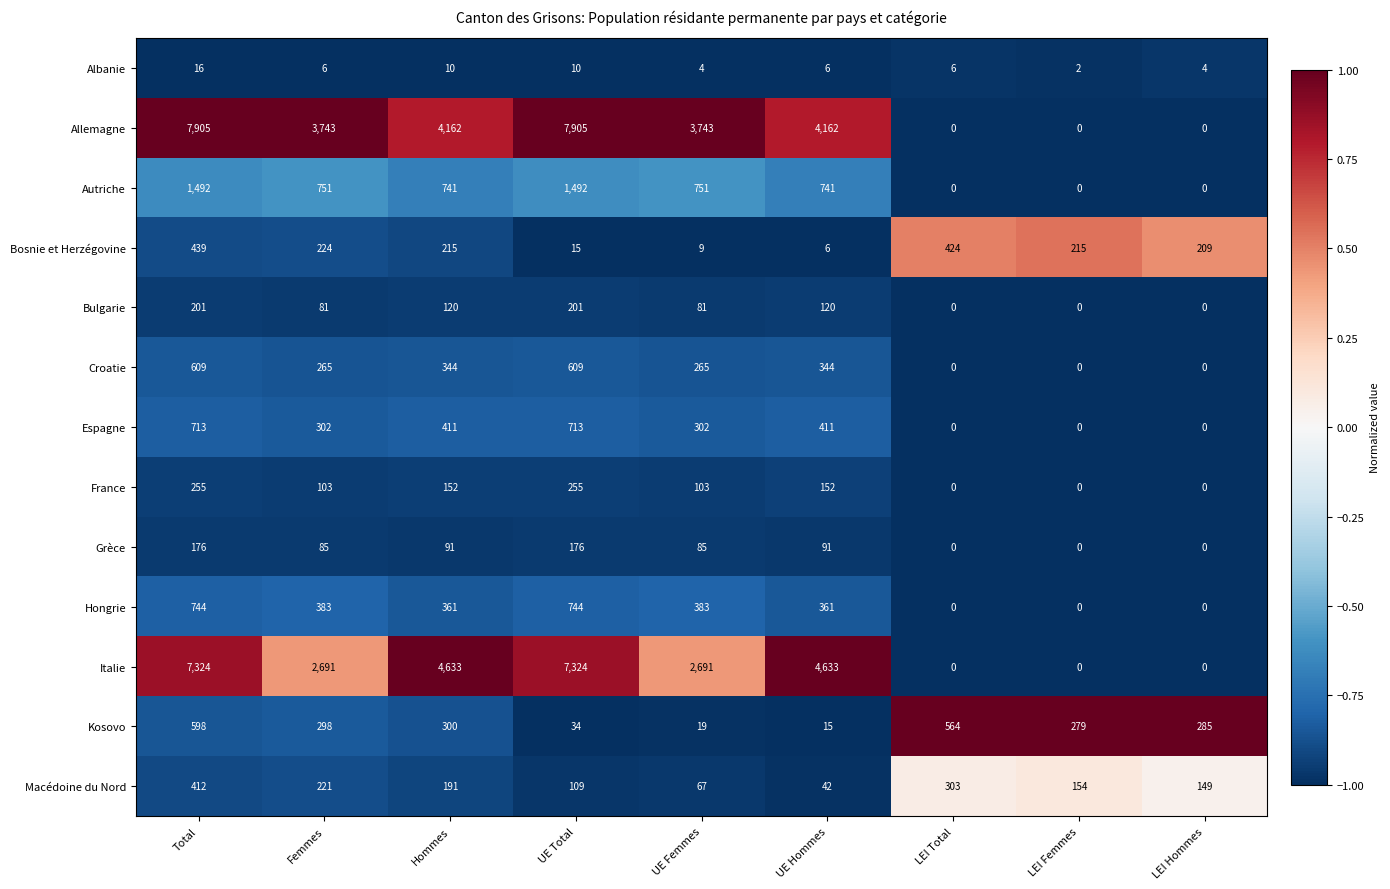

What is the maximum value for France?

255